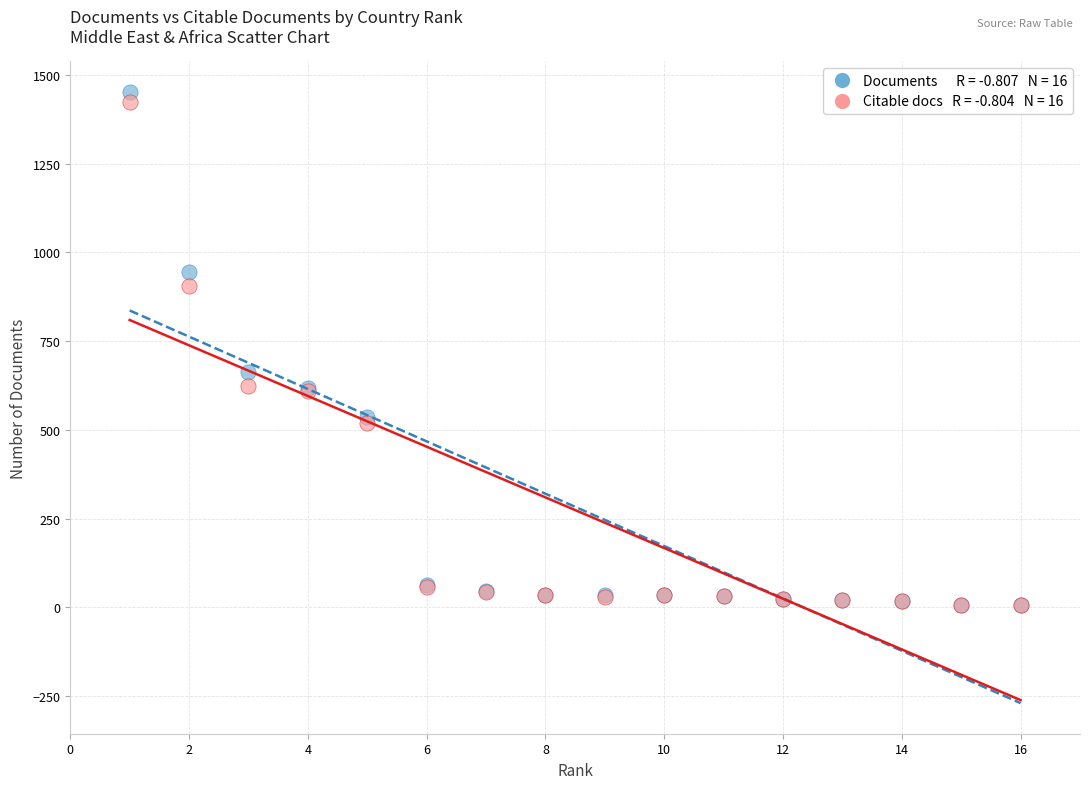

Across all series, what Y value is closest to 729?

663